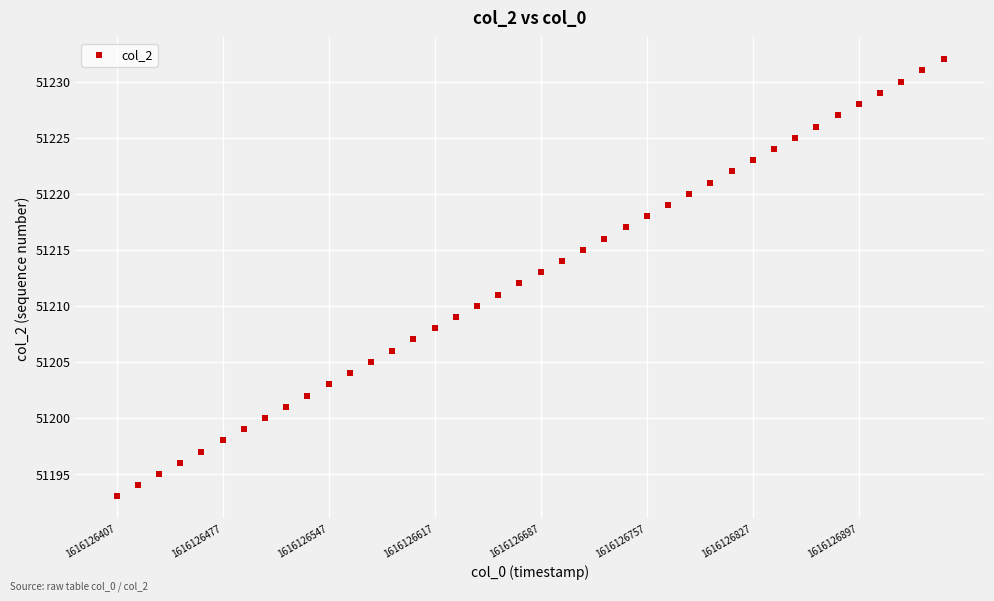

How many points are shown in the scatter plot?

40